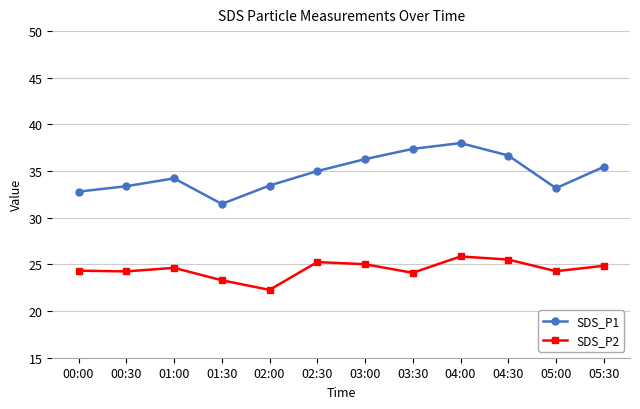

True or false: SDS_P1 and SDS_P2 cross at least once.

False